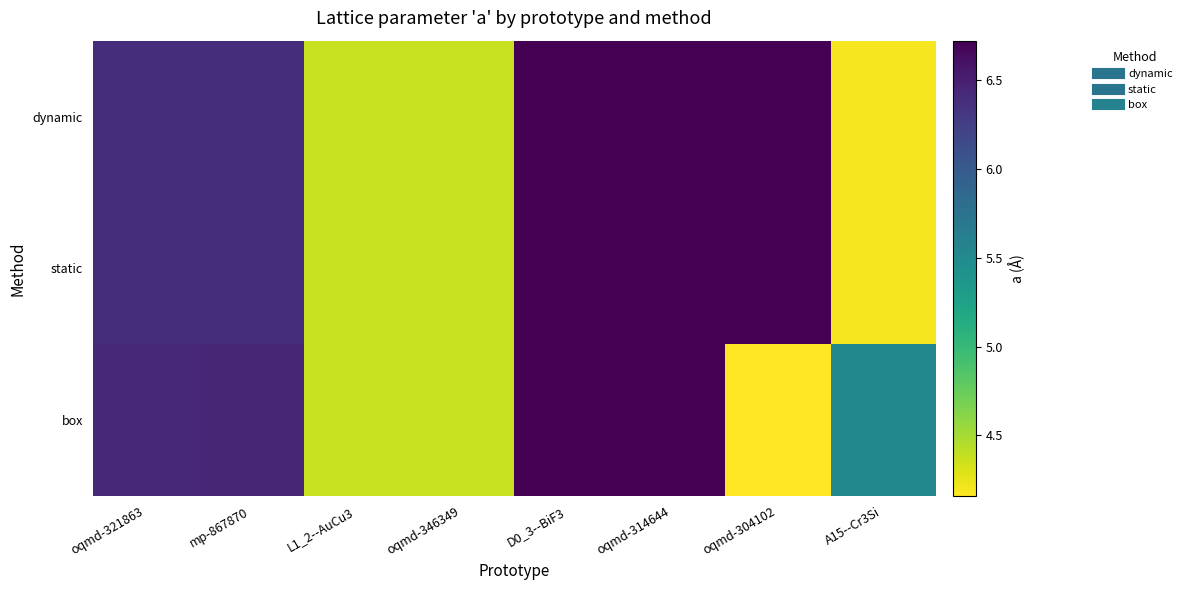

Between D0_3--BiF3 and A15--Cr3Si, which series saw the biggest shift?

static